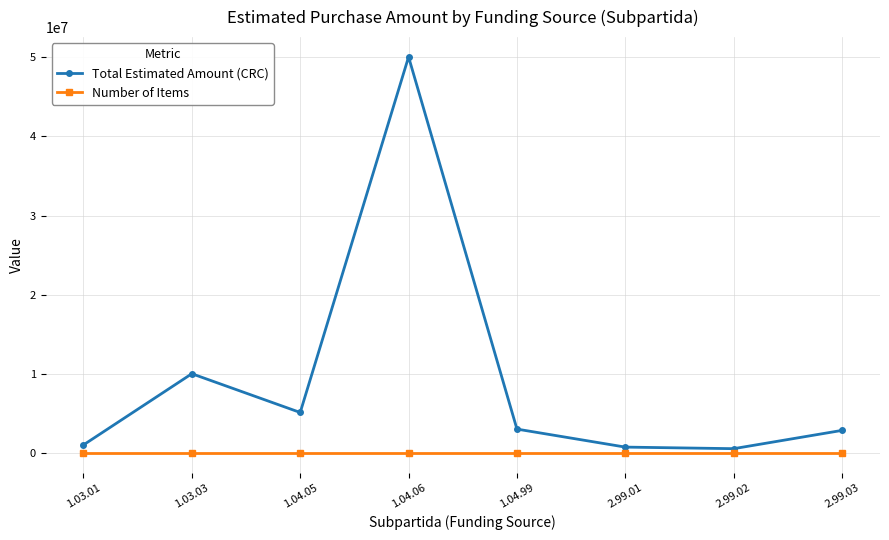

What position from the left is 1.03.01?

1